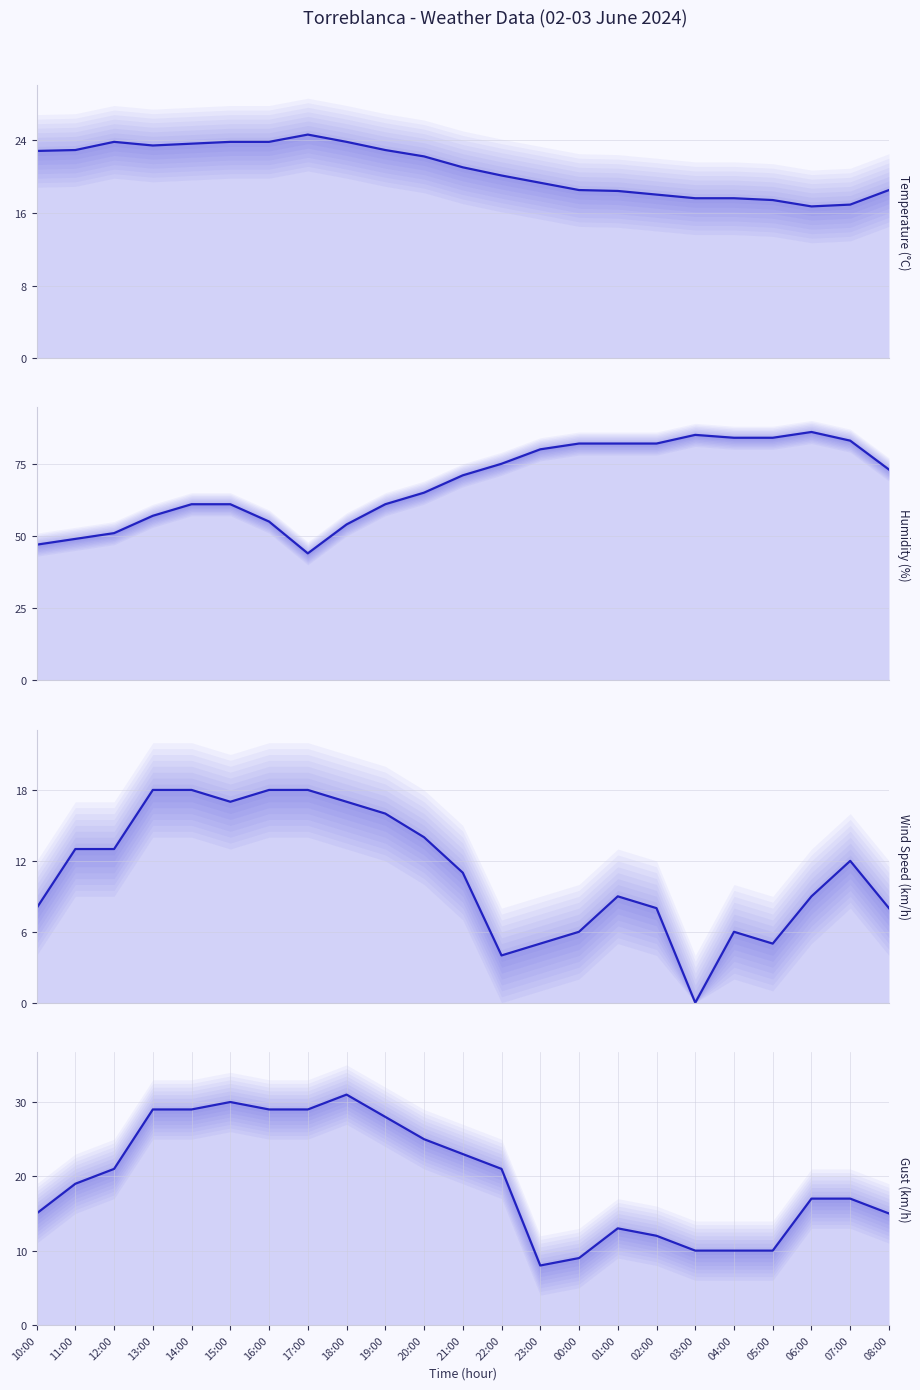

Reading right to left, transcribe all the data shown in this chart.

Temperature (°C): 08:00=18.5	07:00=16.9	06:00=16.7	05:00=17.4	04:00=17.6	03:00=17.6	02:00=18.0	01:00=18.4	00:00=18.5	23:00=19.3	22:00=20.1	21:00=21.0	20:00=22.2	19:00=22.9	18:00=23.8	17:00=24.6	16:00=23.8	15:00=23.8	14:00=23.6	13:00=23.4	12:00=23.8	11:00=22.9	10:00=22.8
Humidity (%): 08:00=73.0	07:00=83.0	06:00=86.0	05:00=84.0	04:00=84.0	03:00=85.0	02:00=82.0	01:00=82.0	00:00=82.0	23:00=80.0	22:00=75.0	21:00=71.0	20:00=65.0	19:00=61.0	18:00=54.0	17:00=44.0	16:00=55.0	15:00=61.0	14:00=61.0	13:00=57.0	12:00=51.0	11:00=49.0	10:00=47.0
Wind Speed (km/h): 08:00=8.0	07:00=12.0	06:00=9.0	05:00=5.0	04:00=6.0	03:00=0.0	02:00=8.0	01:00=9.0	00:00=6.0	23:00=5.0	22:00=4.0	21:00=11.0	20:00=14.0	19:00=16.0	18:00=17.0	17:00=18.0	16:00=18.0	15:00=17.0	14:00=18.0	13:00=18.0	12:00=13.0	11:00=13.0	10:00=8.0
Gust (km/h): 08:00=15.0	07:00=17.0	06:00=17.0	05:00=10.0	04:00=10.0	03:00=10.0	02:00=12.0	01:00=13.0	00:00=9.0	23:00=8.0	22:00=21.0	21:00=23.0	20:00=25.0	19:00=28.0	18:00=31.0	17:00=29.0	16:00=29.0	15:00=30.0	14:00=29.0	13:00=29.0	12:00=21.0	11:00=19.0	10:00=15.0